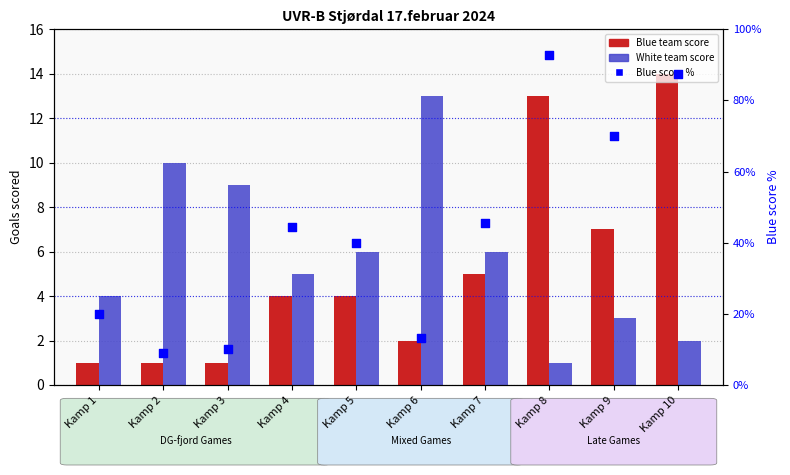

What is the total value across all series at Kamp 8?

106.9